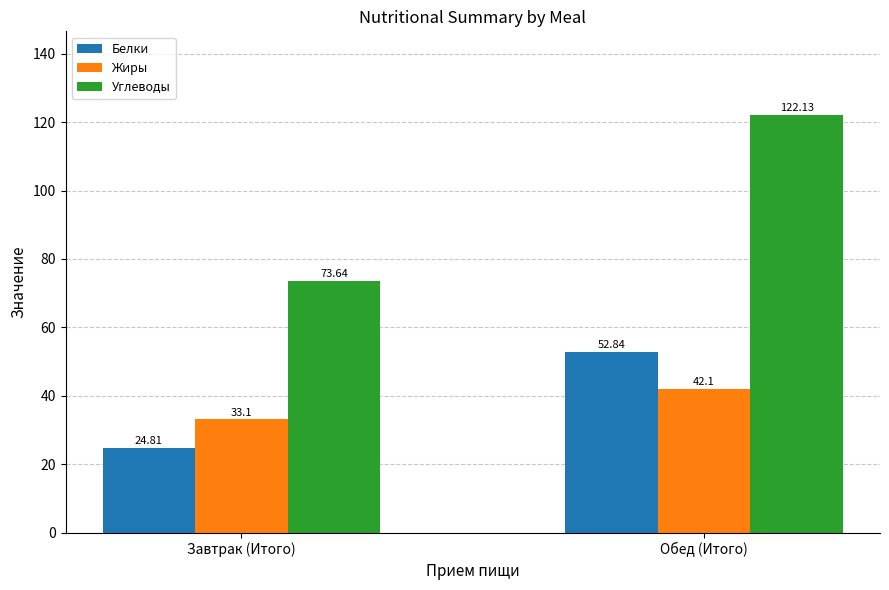

How many groups of bars are there?

2